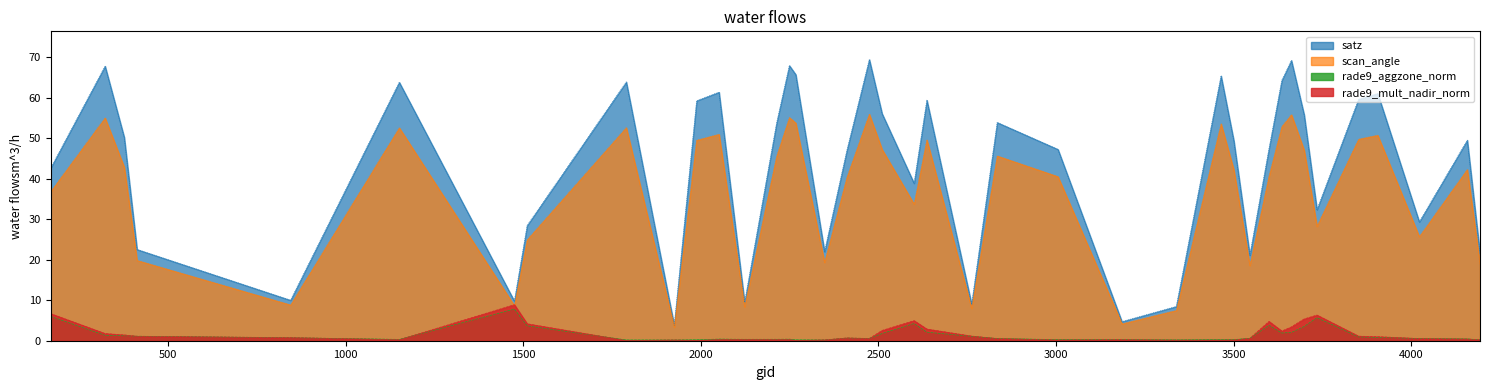

Which series has the largest total across all categories?

satz